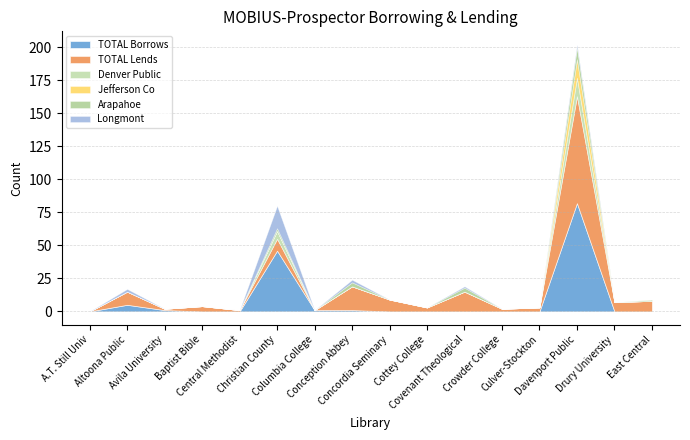

True or false: Jefferson Co has a value of 0 at Baptist Bible.

True